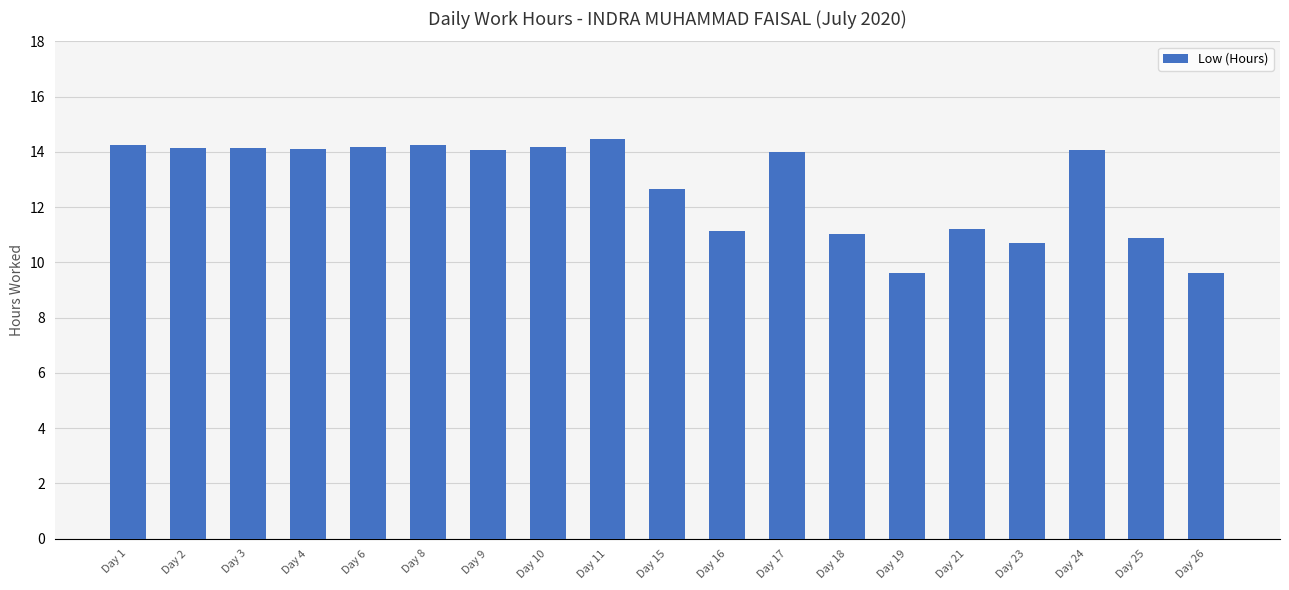

Count the number of categories in the chart.

19